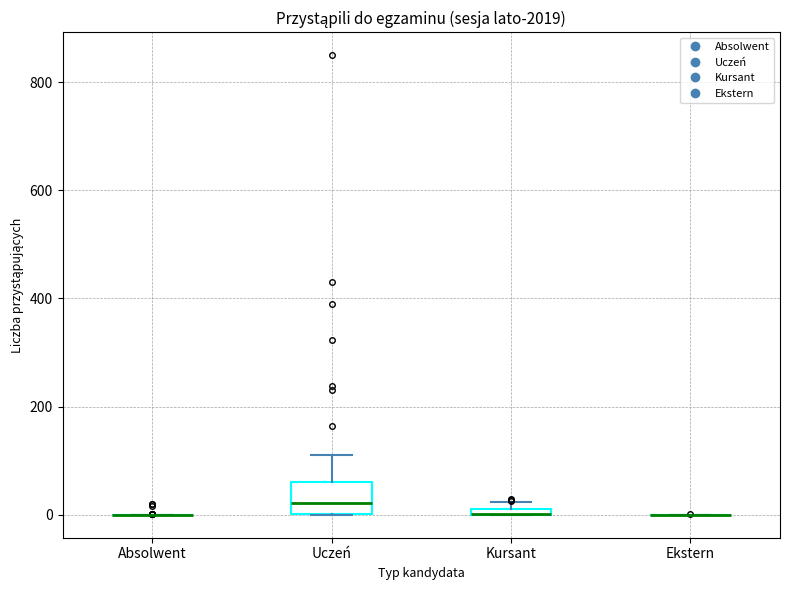

Which box is the tallest, from its lower edge to its upper edge?

Uczeń